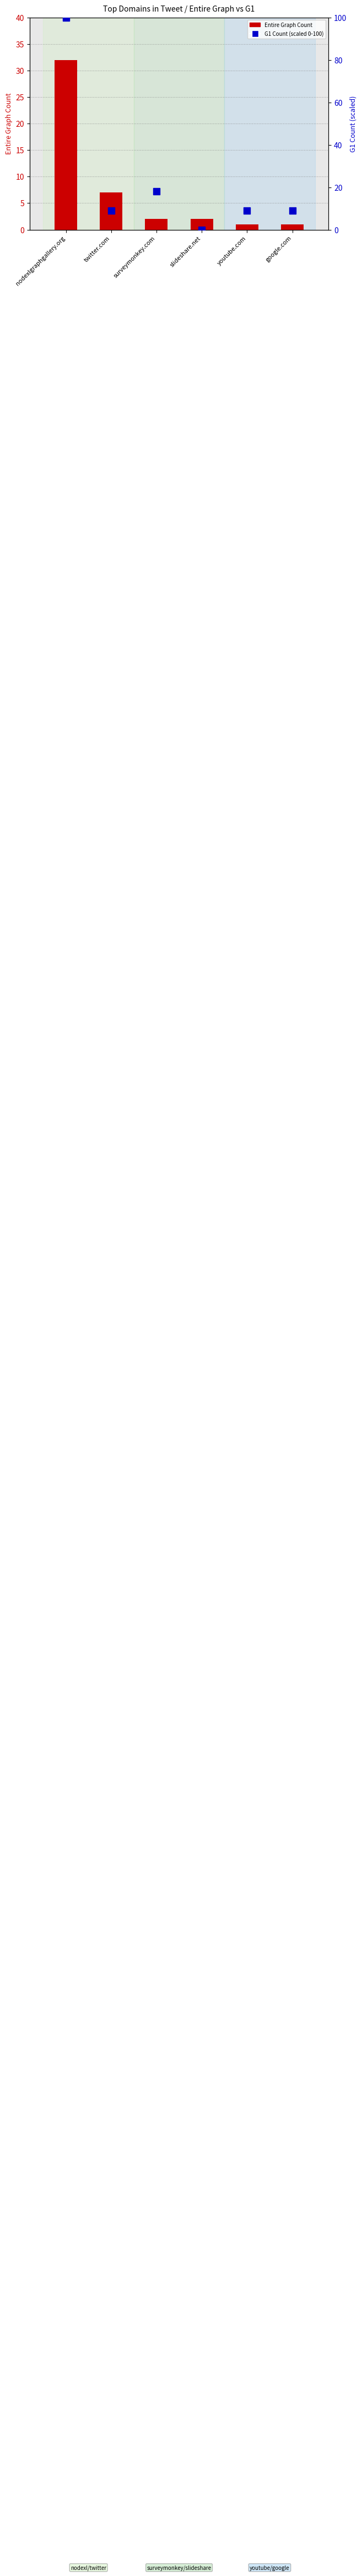

At which category is the sum across all series the highest?

nodexlgraphgallery.org